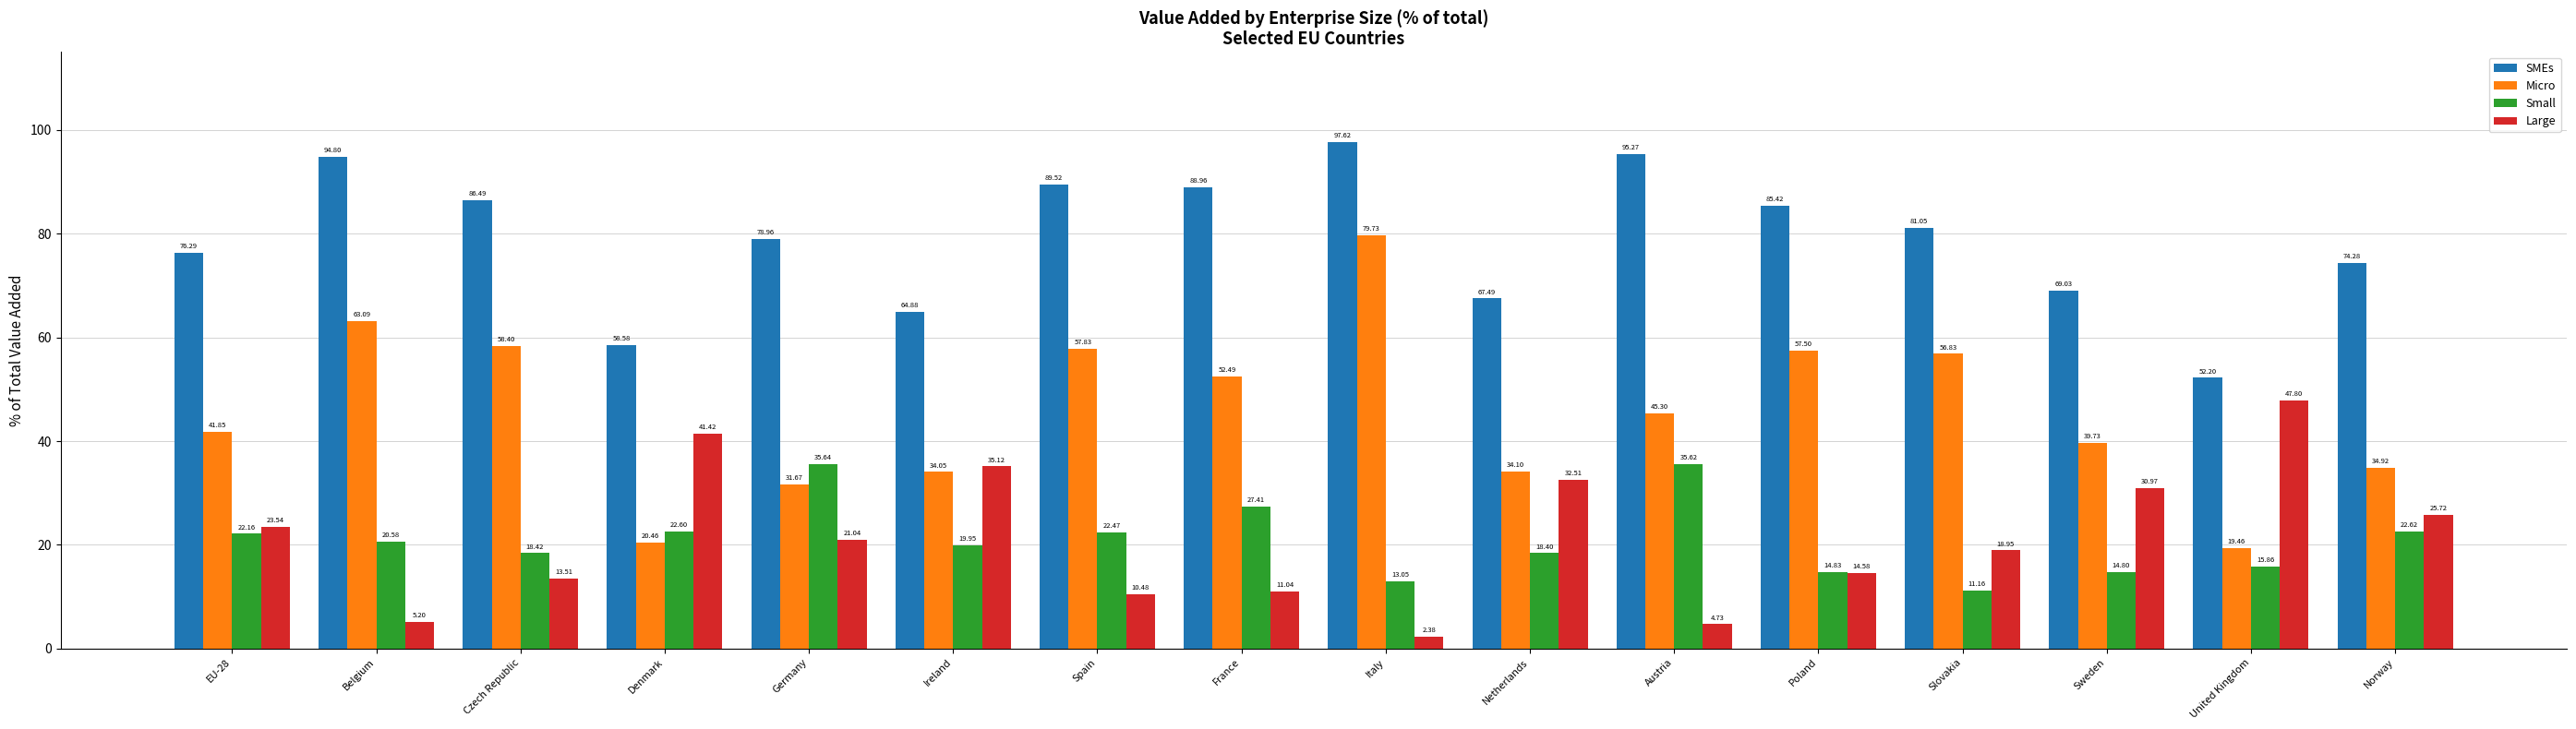

List the labels in order of SMEs value, largest first.

Italy, Austria, Belgium, Spain, France, Czech Republic, Poland, Slovakia, Germany, EU-28, Norway, Sweden, Netherlands, Ireland, Denmark, United Kingdom